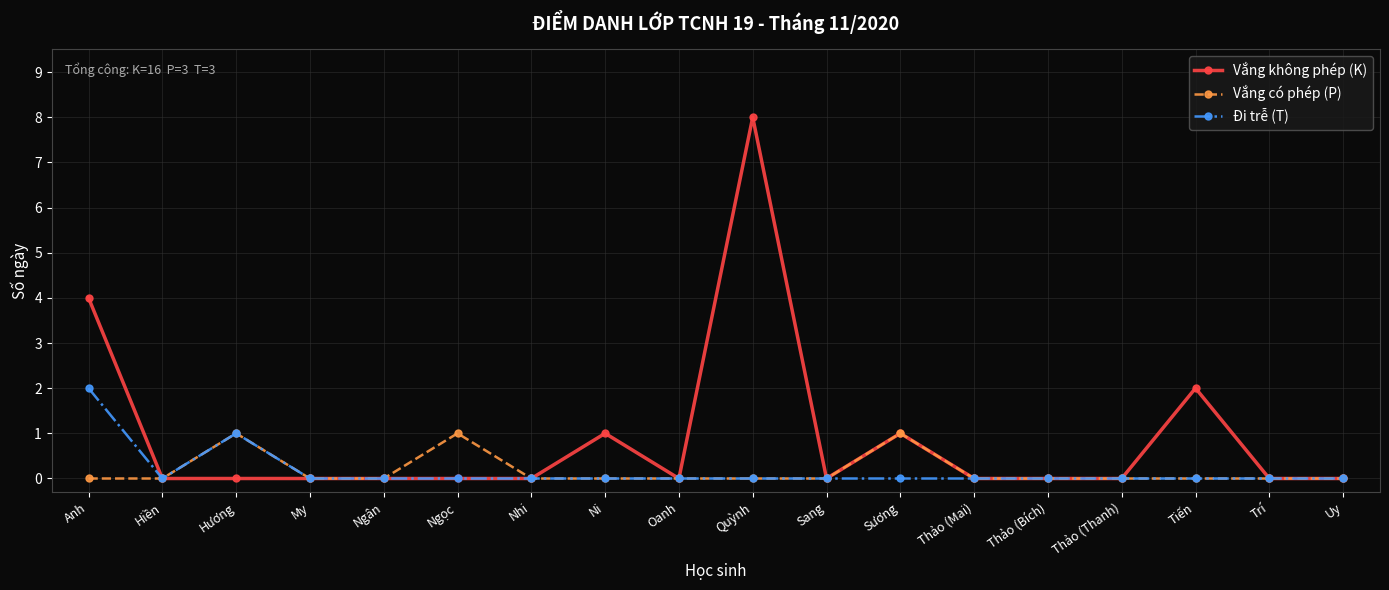

Read the Đi trễ (T) value at Hương.

1